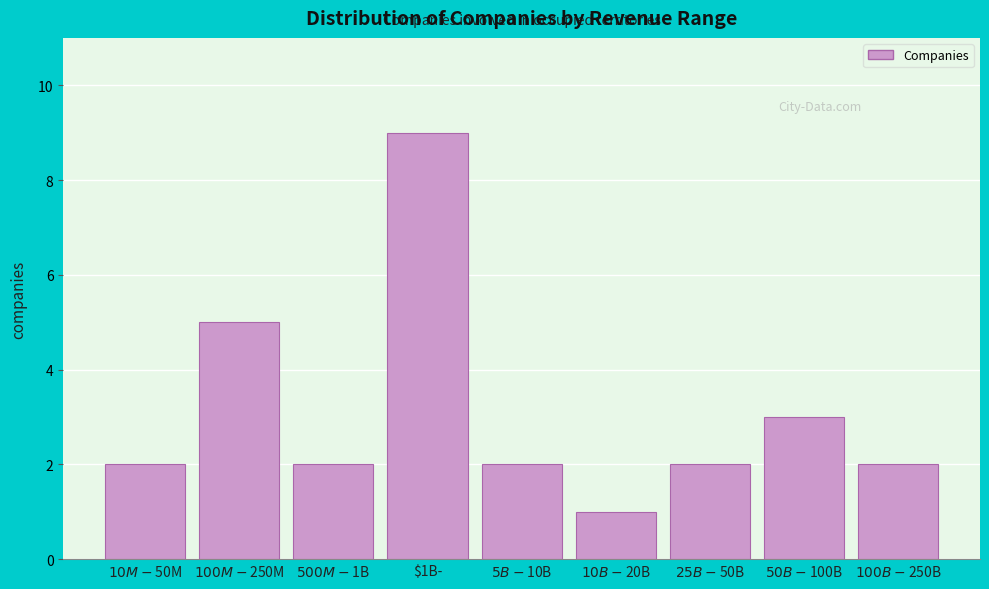

Reading left to right, extract all data points from this chart.

2	5	2	9	2	1	2	3	2